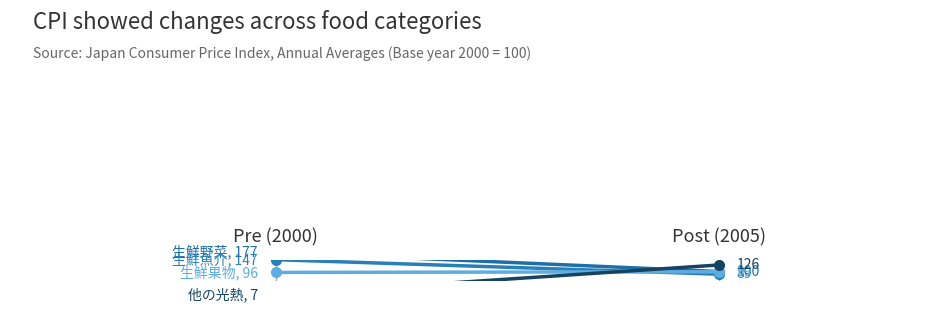

The 生鮮野菜 (Fresh Vegetables) series shows 66.5 at Post (2005). True or false?

False